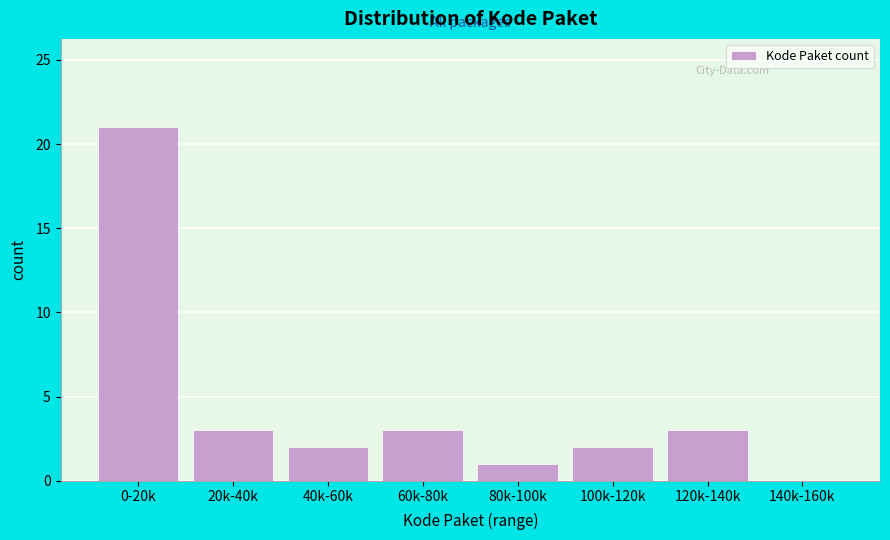

Reading left to right, transcribe all the data shown in this chart.

0-20k=21	20k-40k=3	40k-60k=2	60k-80k=3	80k-100k=1	100k-120k=2	120k-140k=3	140k-160k=0